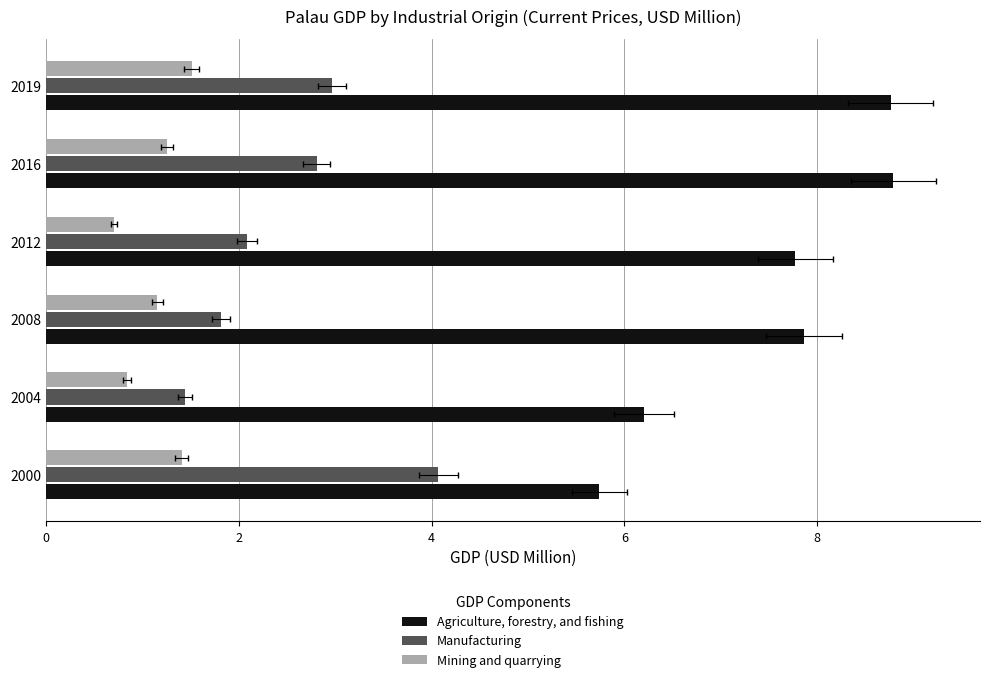

How many values in the Mining and quarrying series exceed 1?

4